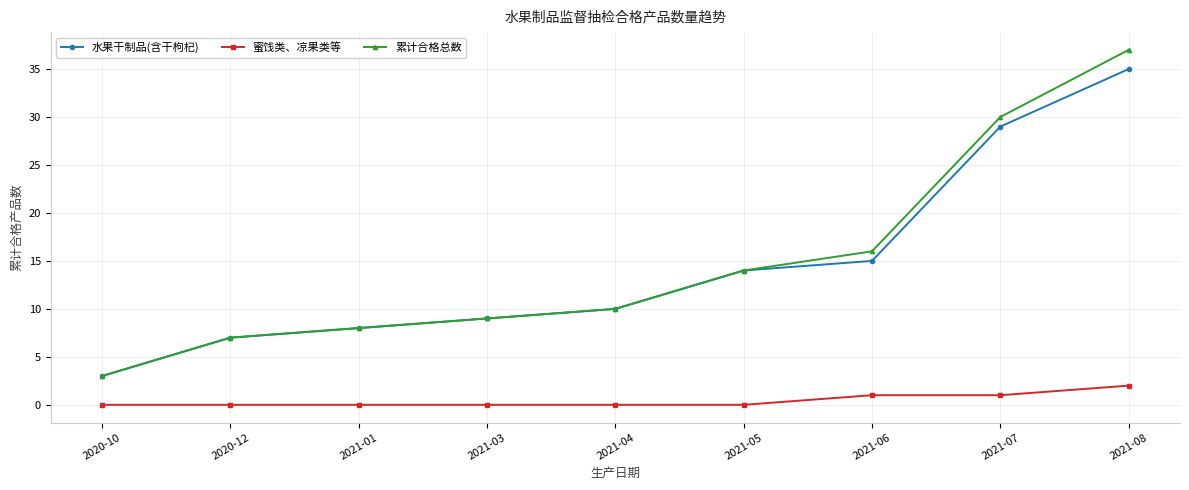

How many series are shown in this chart?

3